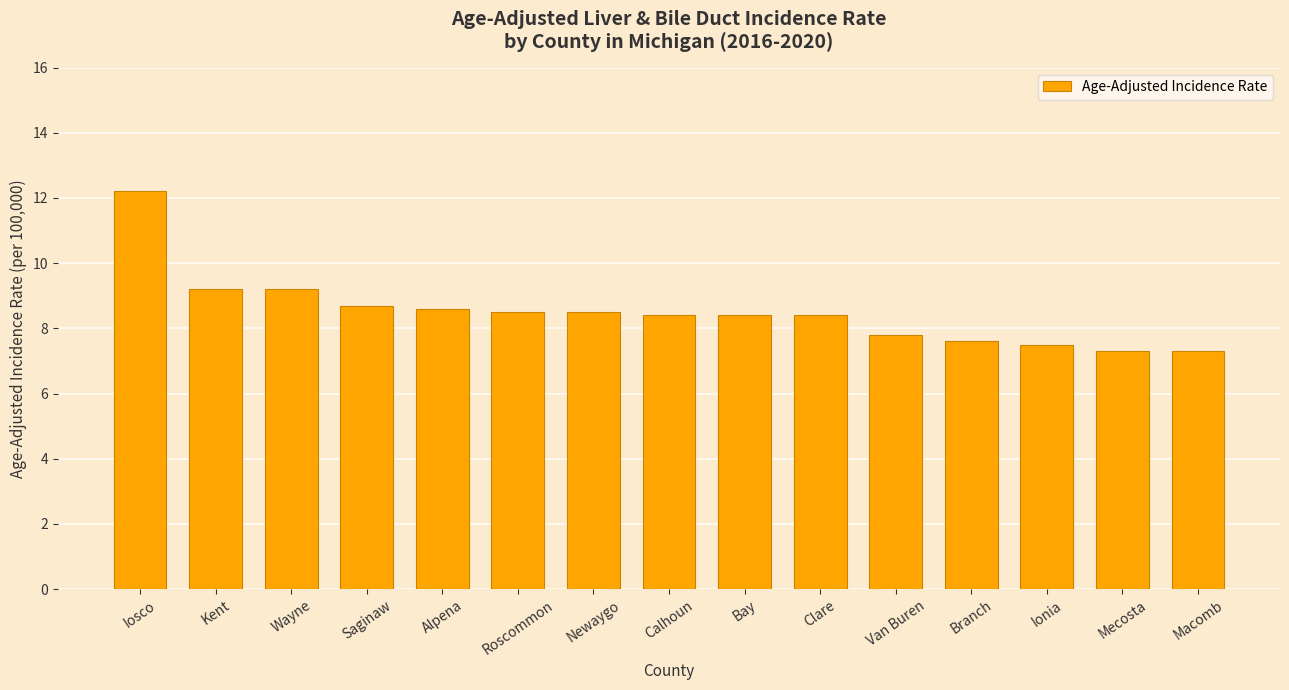

Are the bars grouped side by side (vs. stacked)?

No